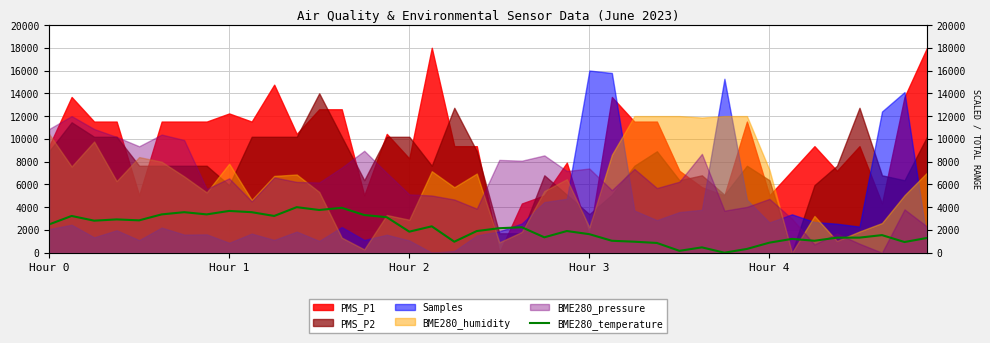

What is the label of the 38th point from the right?

Hour 2